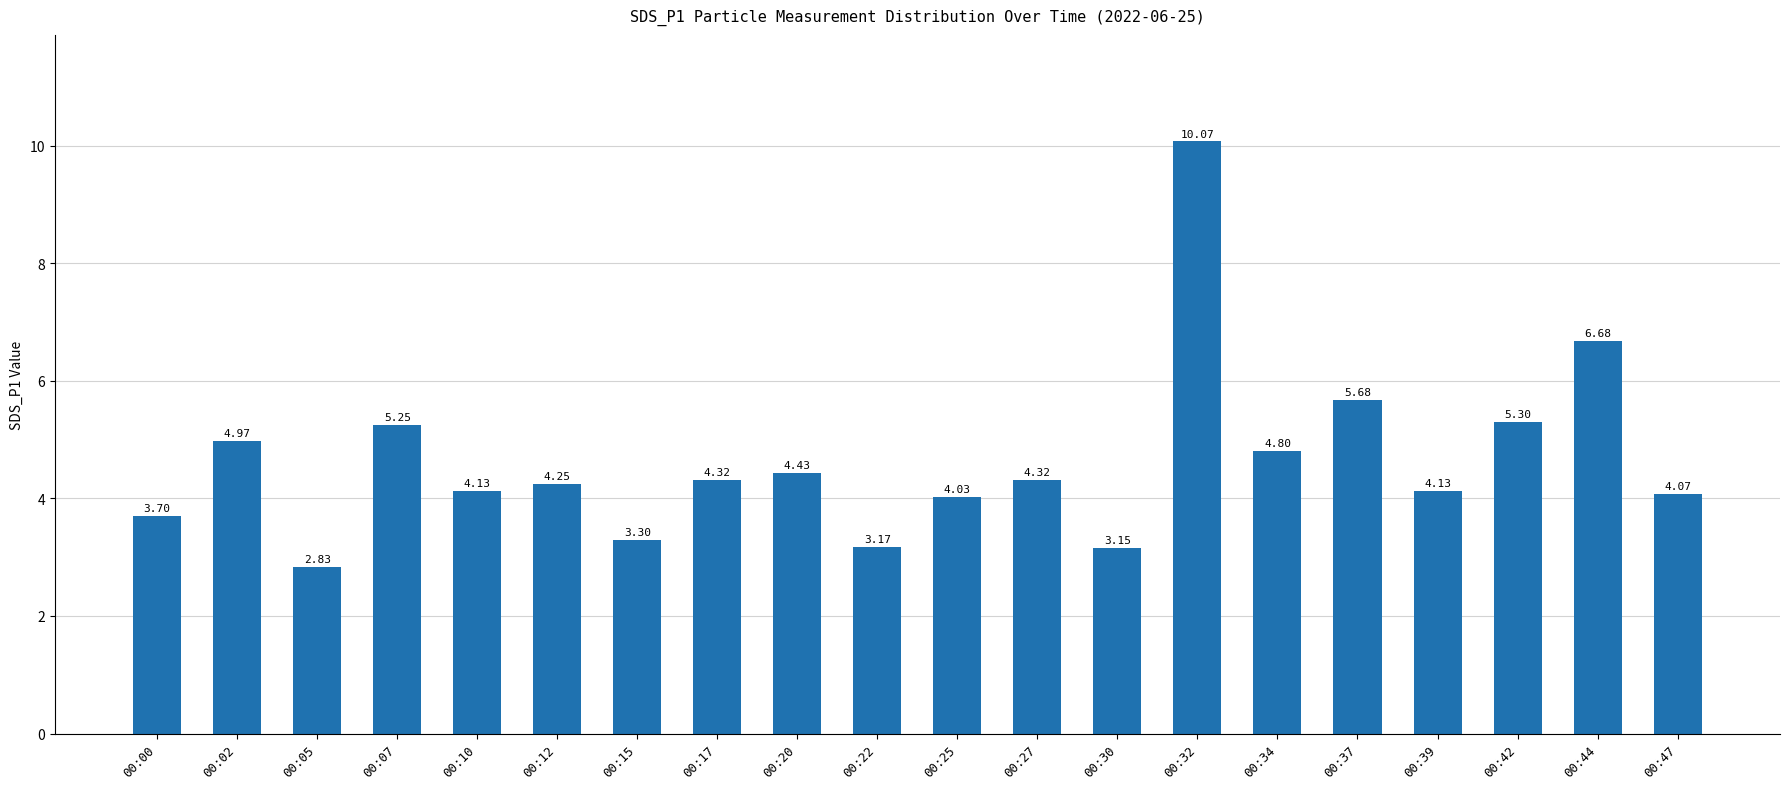

What is the average value?

4.6